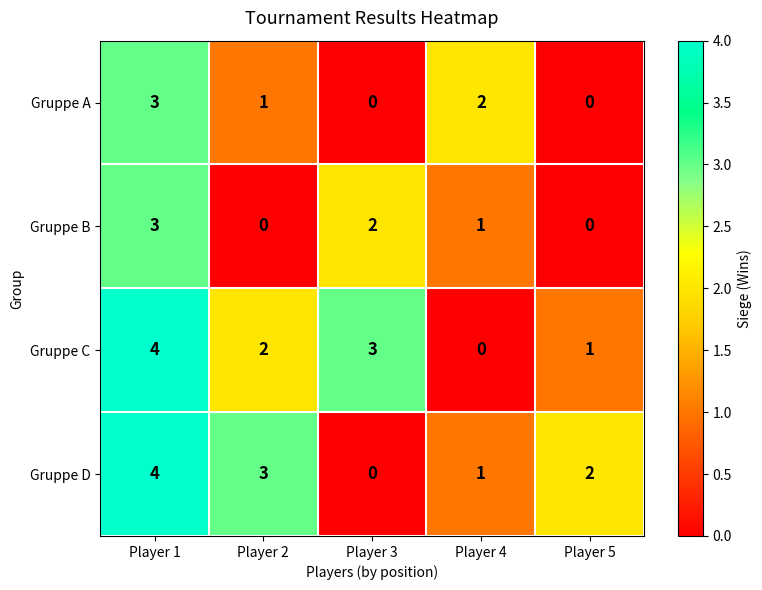

How many data points does each series have?

5